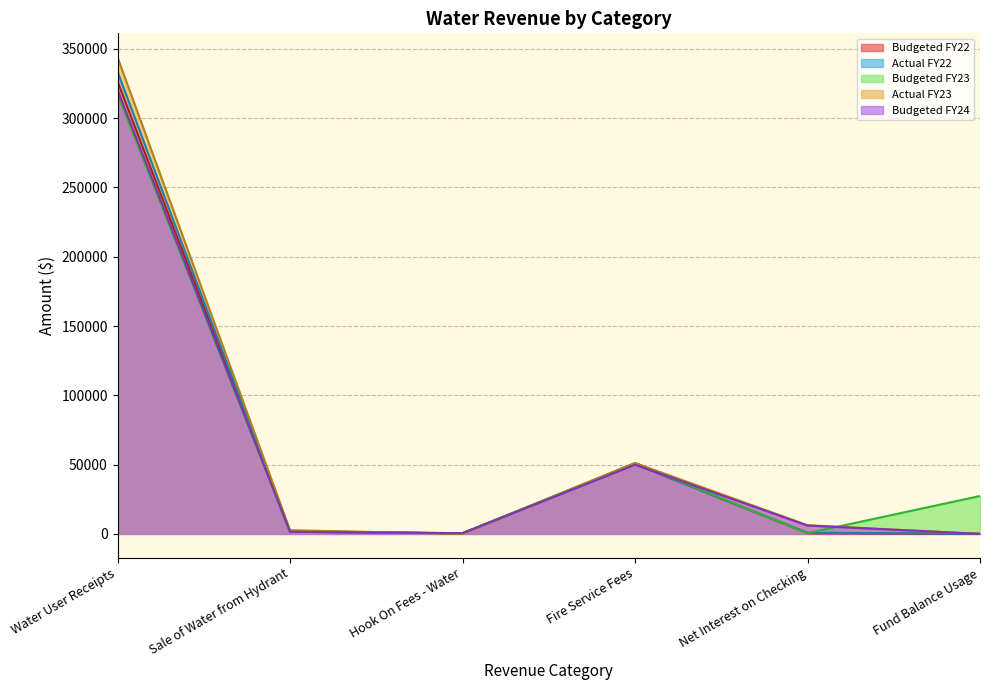

What is the label of the 5th point from the right?

Sale of Water from Hydrant